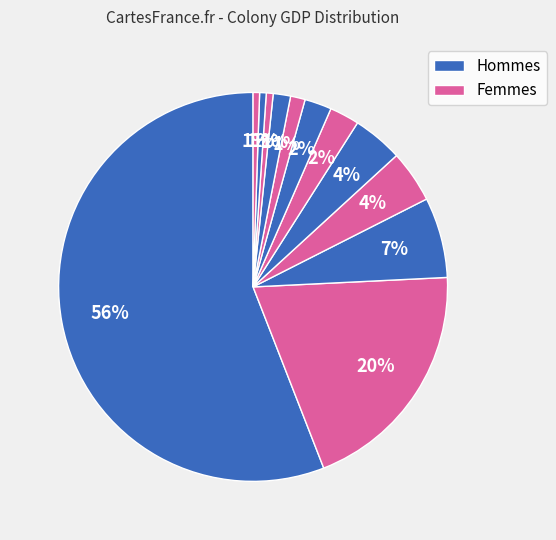

How many slices are in this pie chart?

12